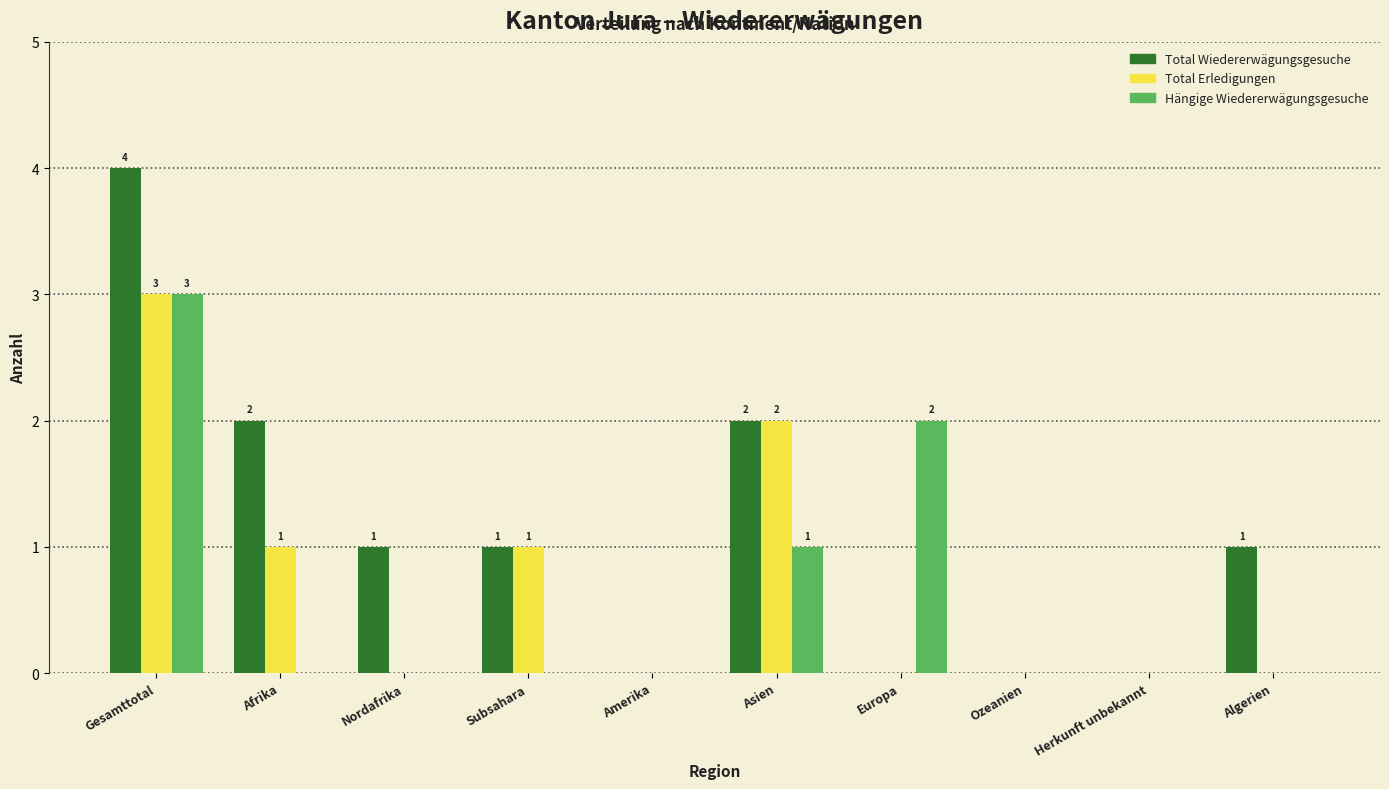

Reading left to right, list all the values displayed in this chart.

Total Wiedererwägungsgesuche: Gesamttotal=4	Afrika=2	Nordafrika=1	Subsahara=1	Amerika=0	Asien=2	Europa=0	Ozeanien=0	Herkunft unbekannt=0	Algerien=1
Total Erledigungen: Gesamttotal=3	Afrika=1	Nordafrika=0	Subsahara=1	Amerika=0	Asien=2	Europa=0	Ozeanien=0	Herkunft unbekannt=0	Algerien=0
Hängige Wiedererwägungsgesuche: Gesamttotal=3	Afrika=0	Nordafrika=0	Subsahara=0	Amerika=0	Asien=1	Europa=2	Ozeanien=0	Herkunft unbekannt=0	Algerien=0